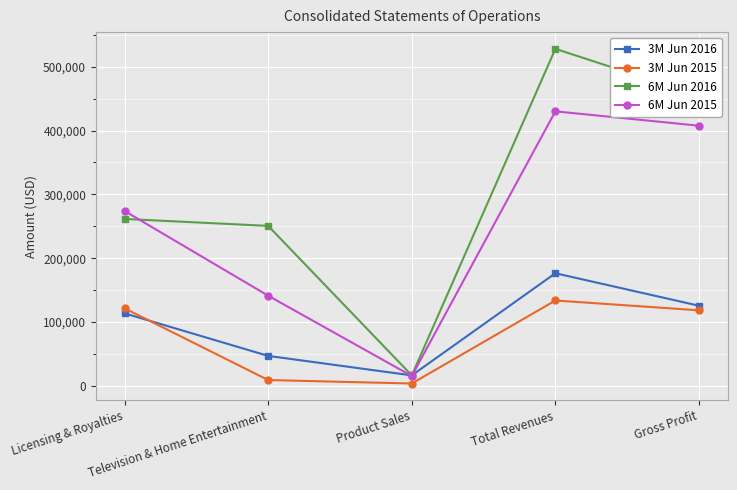

Is it true that 3M Jun 2015 equals 55575 at Gross Profit?

False